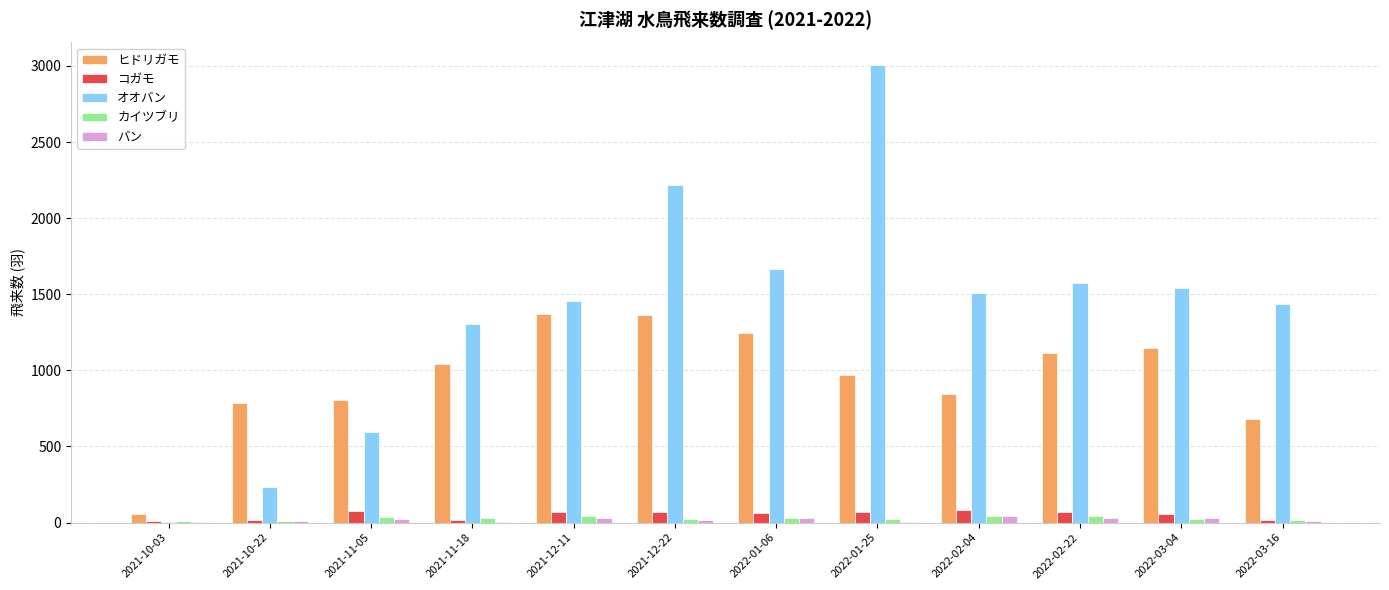

What is the sum of all コガモ values?

623